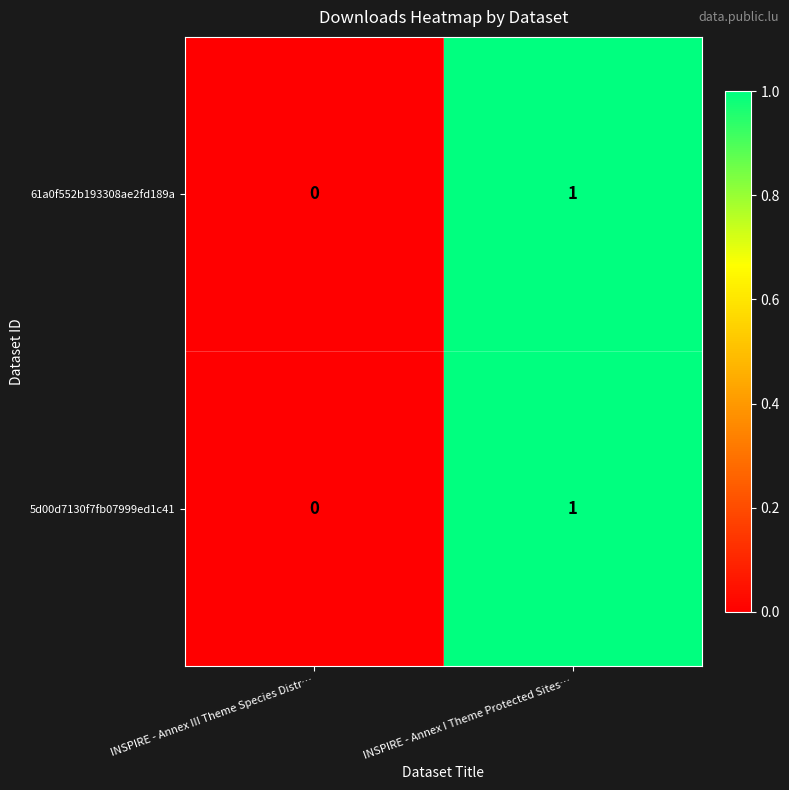

Reading left to right, list all the values displayed in this chart.

61a0f552b193308ae2fd189a: 0	1
5d00d7130f7fb07999ed1c41: 0	1